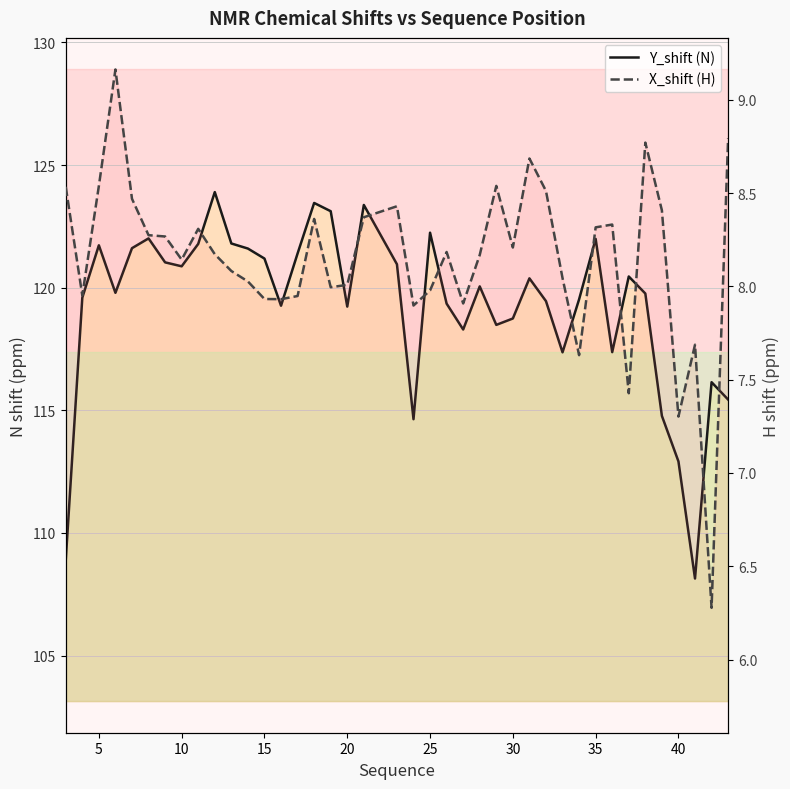

At 15, list the series in order from largest to smallest.

Y_shift (N), X_shift (H)